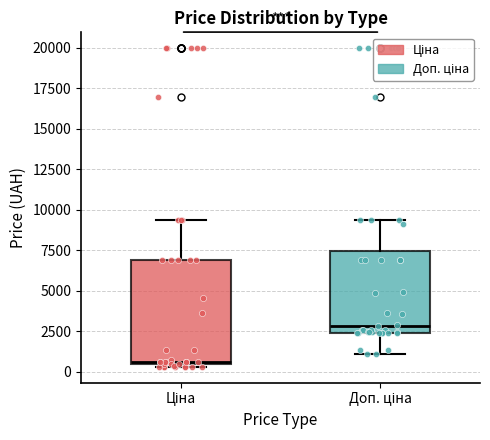

Reading left to right, transcribe this box plot: for each box, give where its median line is, the range the box spans, and where its two whiskers end, as read against the y-axis. The values are not printed on the chart, so give them approximately, as read against the axis.

Ціна: median 500, box 500 to 7000, whiskers 500 (just below the box's lower edge) to 9500
Доп. ціна: median 3000, box 2500 to 7500, whiskers 1000 to 9500